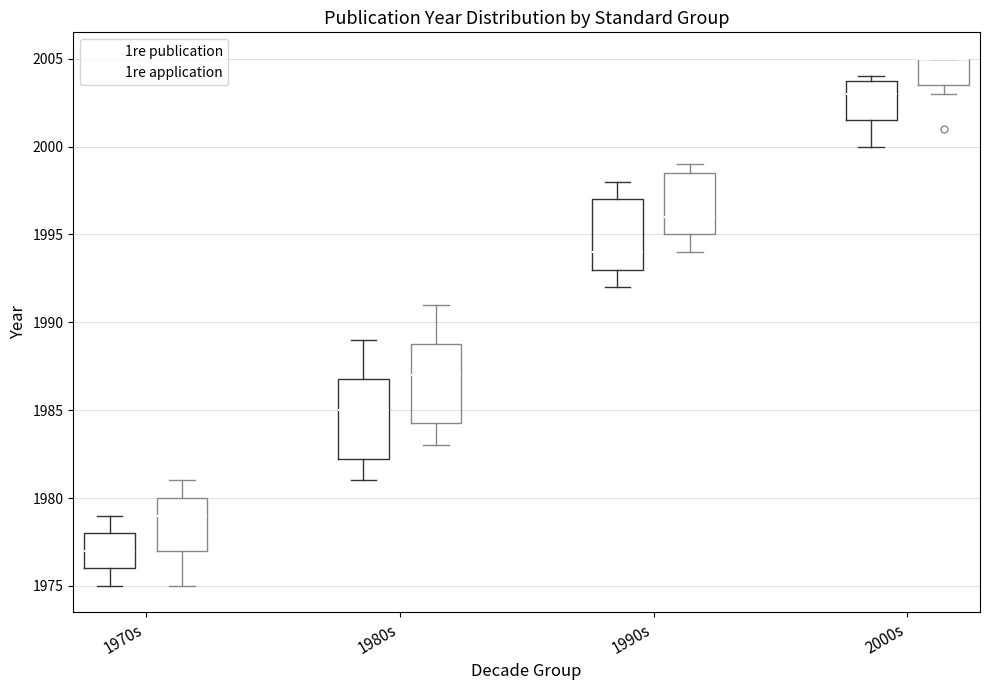

Reading left to right, transcribe this box plot: for each box, give where its median line is, the range the box spans, and where its two whiskers end, as read against the y-axis. The values are not printed on the chart, so give them approximately, as read against the axis.

1970s (1re publication): median 1977.0, box 1976.0 to 1978.0, whiskers 1975.0 to 1979.0
1970s (1re application): median 1979.0, box 1977.0 to 1980.0, whiskers 1975.0 to 1981.0
1980s (1re publication): median 1985.0, box 1982.5 to 1987.0, whiskers 1981.0 to 1989.0
1980s (1re application): median 1987.0, box 1984.5 to 1989.0, whiskers 1983.0 to 1991.0
1990s (1re publication): median 1994.0, box 1993.0 to 1997.0, whiskers 1992.0 to 1998.0
1990s (1re application): median 1996.0, box 1995.0 to 1998.5, whiskers 1994.0 to 1999.0
2000s (1re publication): median 2003.0, box 2001.5 to 2004.0, whiskers 2000.0 to 2004.0 (just above the box's upper edge)
2000s (1re application): median 2005.0 (drawn on the box's upper edge), box 2003.5 to 2005.0, whiskers 2003.0 to 2005.0